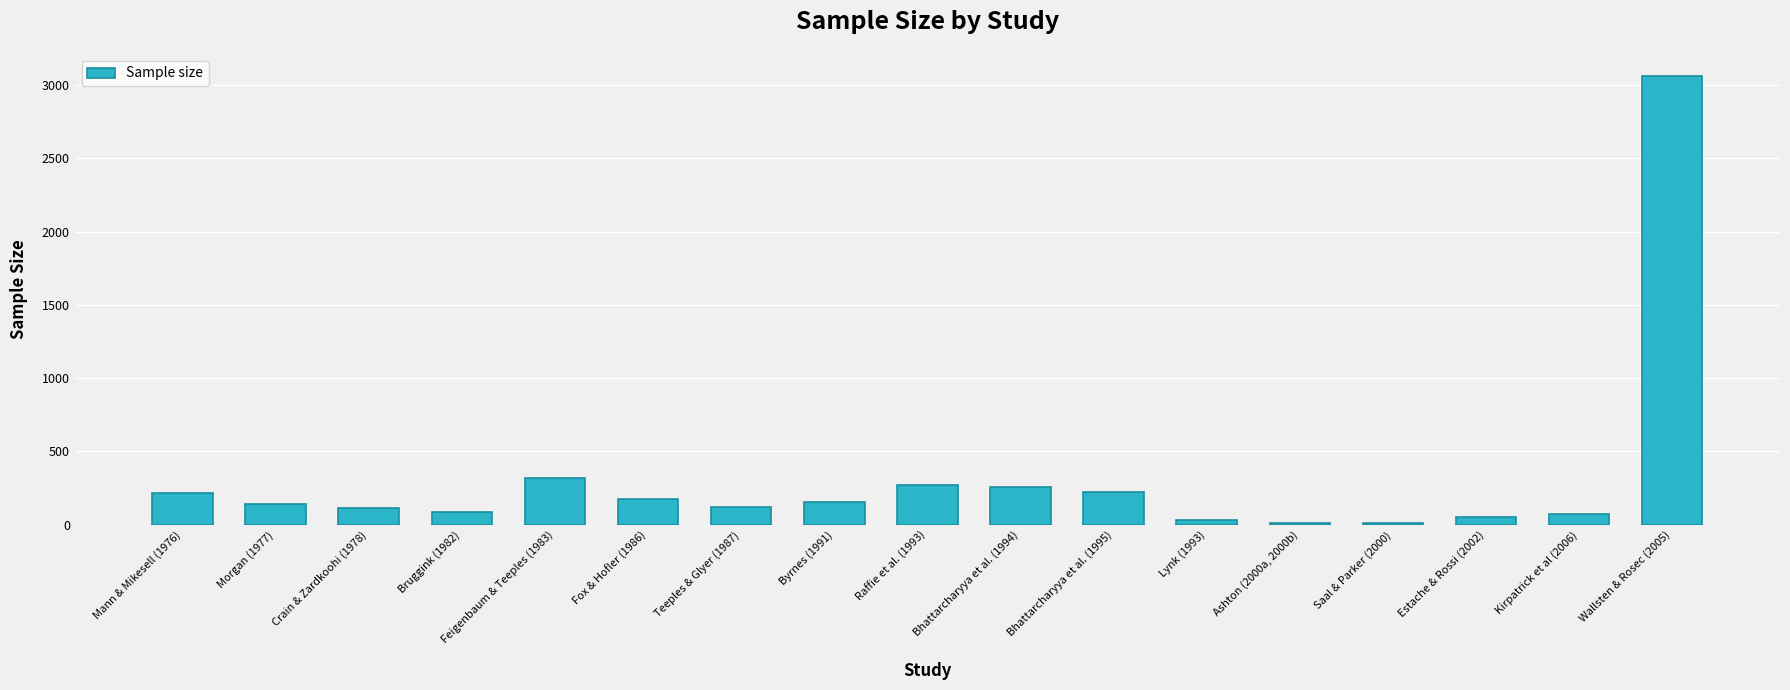

At which label does the data first exceed 143?

Mann & Mikesell (1976)